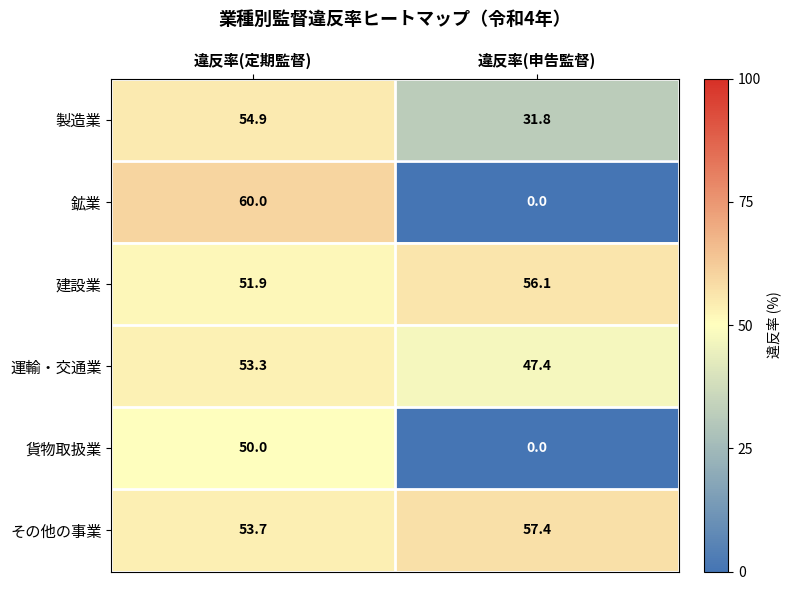

Which label corresponds to the largest value in the chart?

違反率(定期監督)